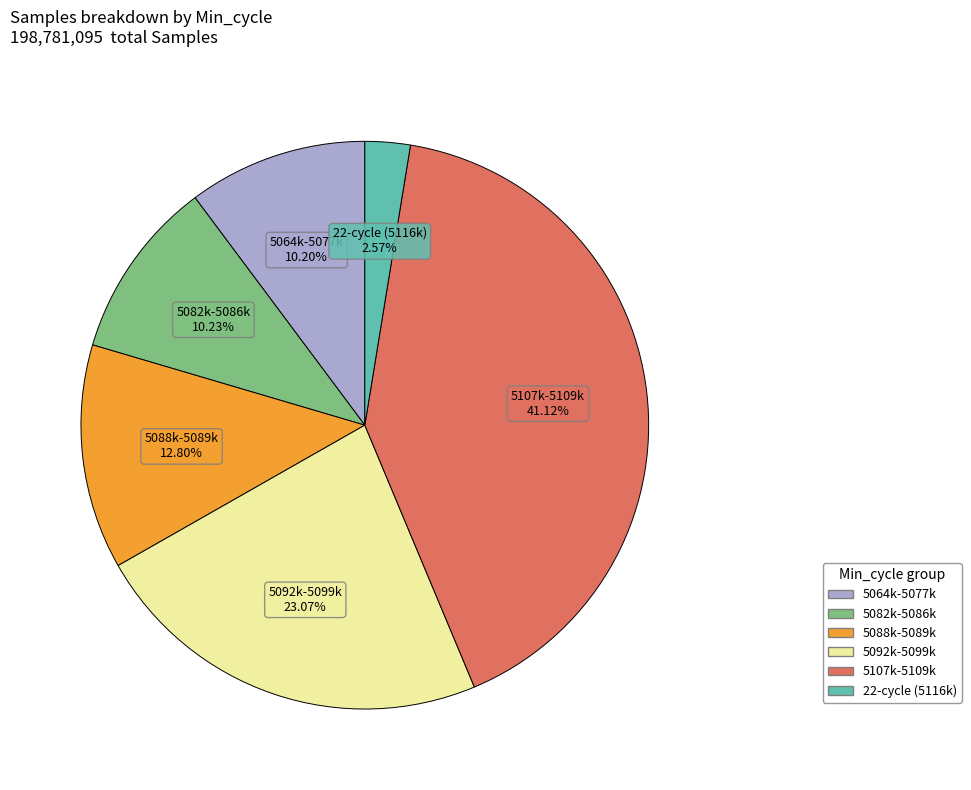

Does 5064k-5077k account for over 50% of the chart?

No